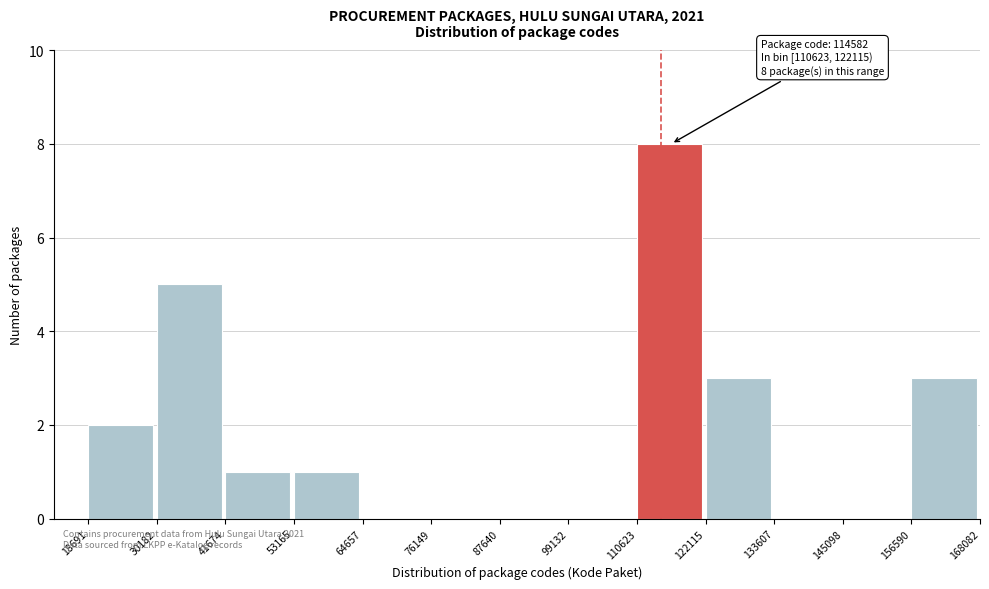

Which range on the x-axis has the tallest bar?

110623 to 122115